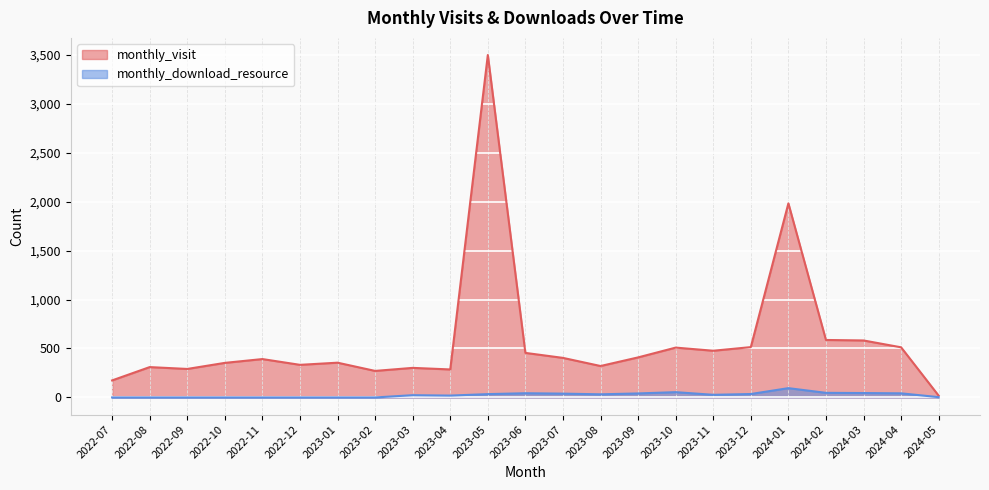

True or false: monthly_visit and monthly_download_resource intersect in this chart.

False